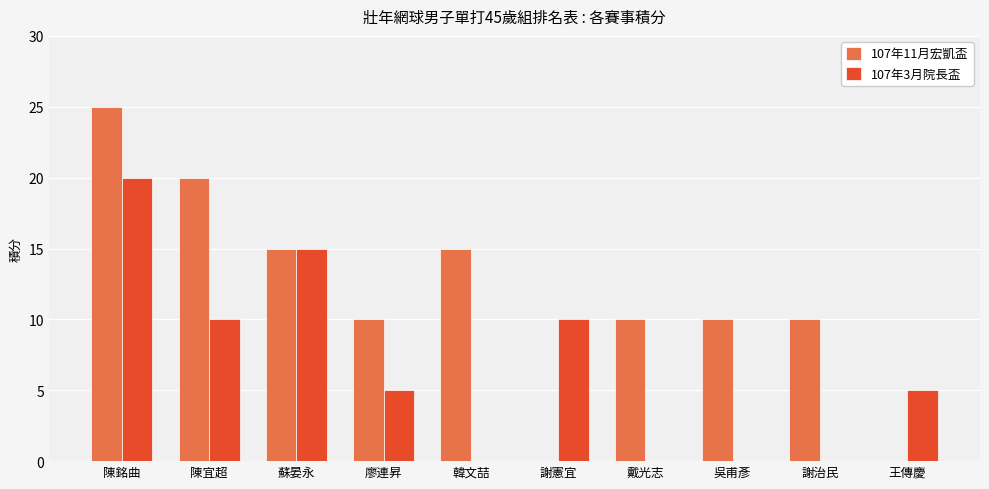

Count the number of data series in this chart.

2